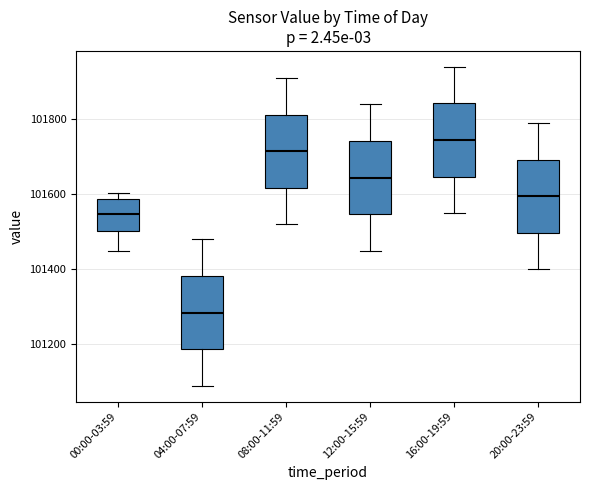

Reading left to right, transcribe this box plot: for each box, give where its median line is, the range the box spans, and where its two whiskers end, as read against the y-axis. The values are not printed on the chart, so give them approximately, as read against the axis.

00:00-03:59: median 101540, box 101500 to 101580, whiskers 101460 to 101600
04:00-07:59: median 101280, box 101180 to 101380, whiskers 101100 to 101480
08:00-11:59: median 101720, box 101620 to 101820, whiskers 101520 to 101920
12:00-15:59: median 101640, box 101540 to 101740, whiskers 101460 to 101840
16:00-19:59: median 101740, box 101640 to 101840, whiskers 101560 to 101940
20:00-23:59: median 101600, box 101500 to 101700, whiskers 101400 to 101800